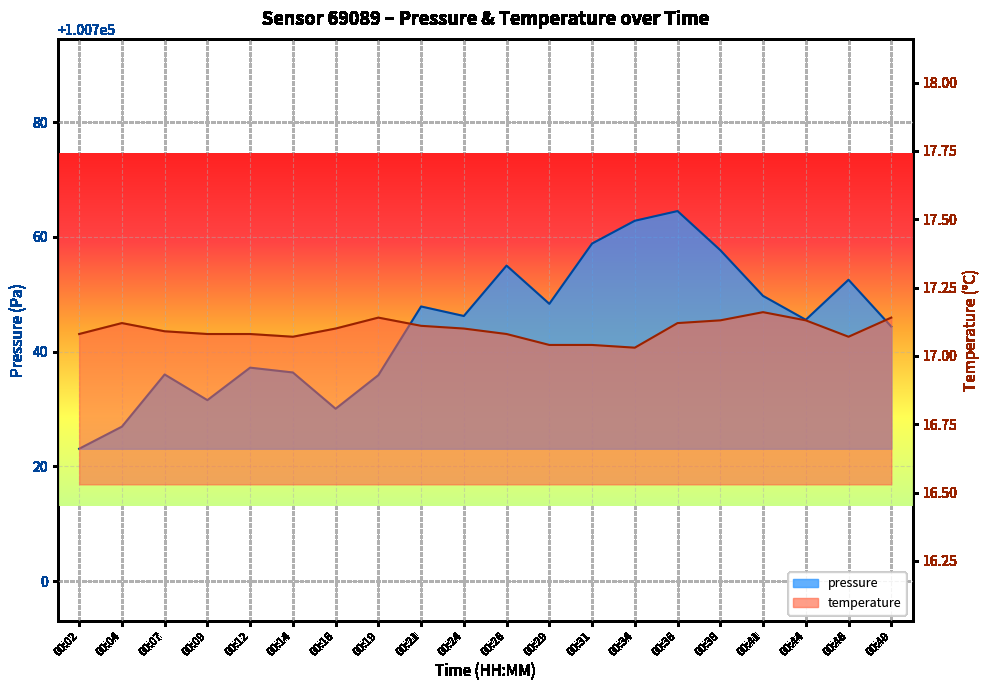

How many temperature values are between 17 and 18?

20